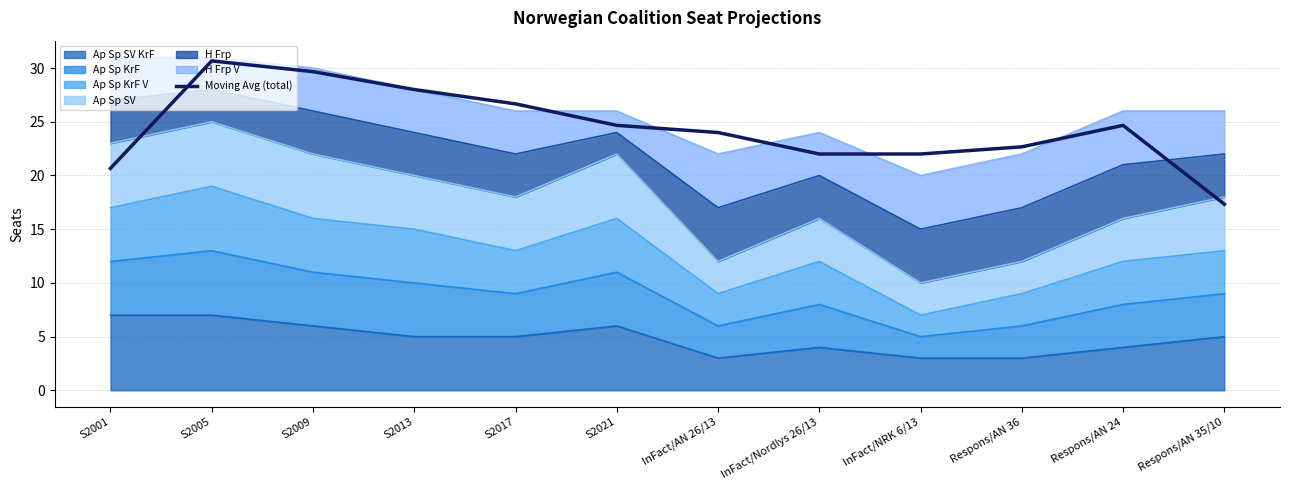

What is the label of the 5th point from the right?

InFact/Nordlys 26/13